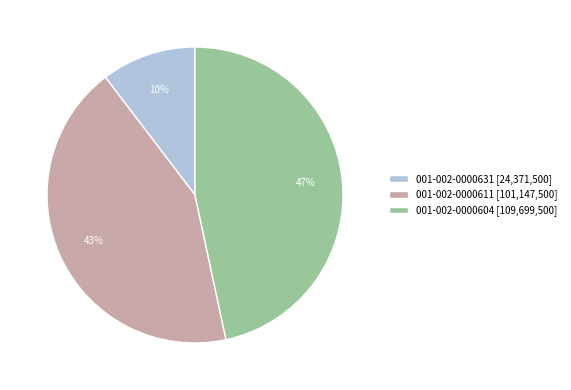

Which has a higher value, 001-002-0000611 or 001-002-0000604?

001-002-0000604